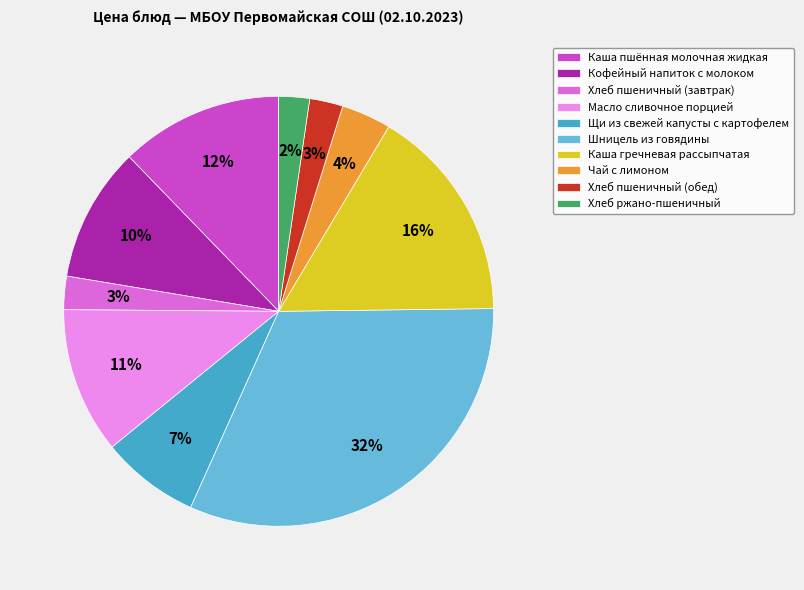

Which category has the biggest portion of the pie?

Шницель из говядины